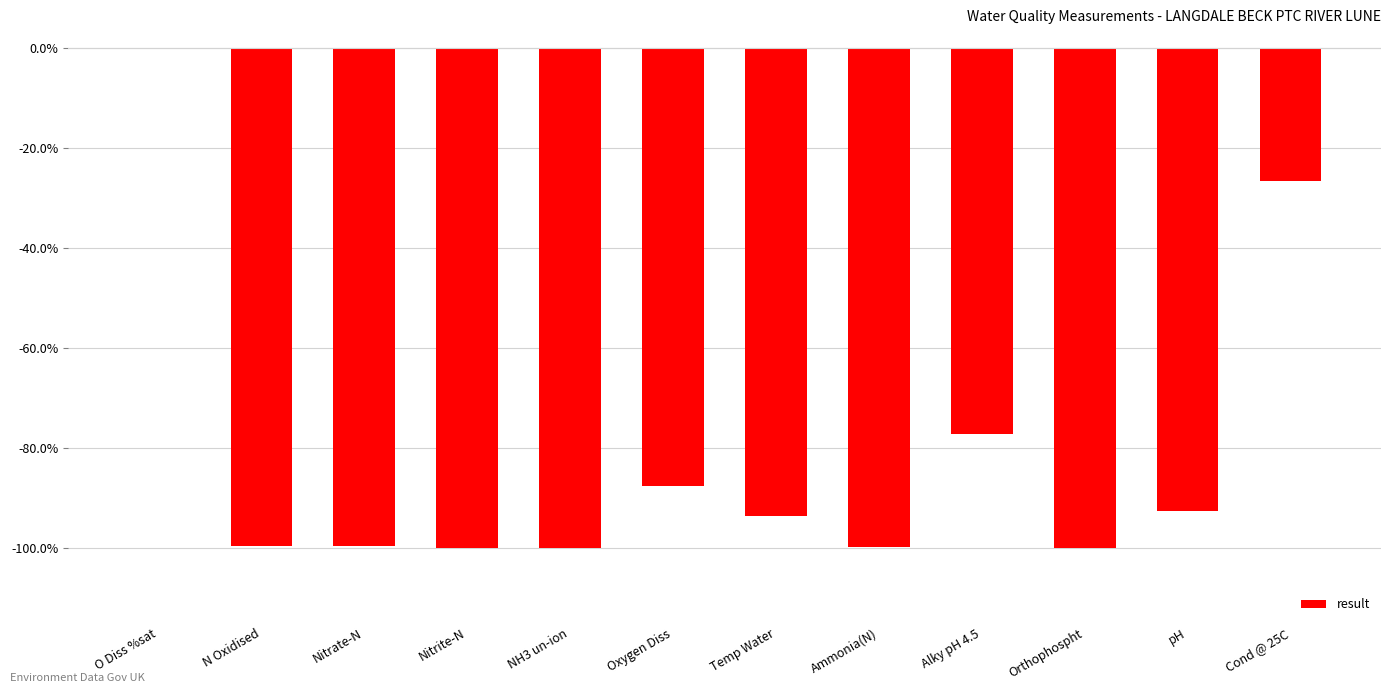

Which has a higher value, N Oxidised or Cond @ 25C?

Cond @ 25C